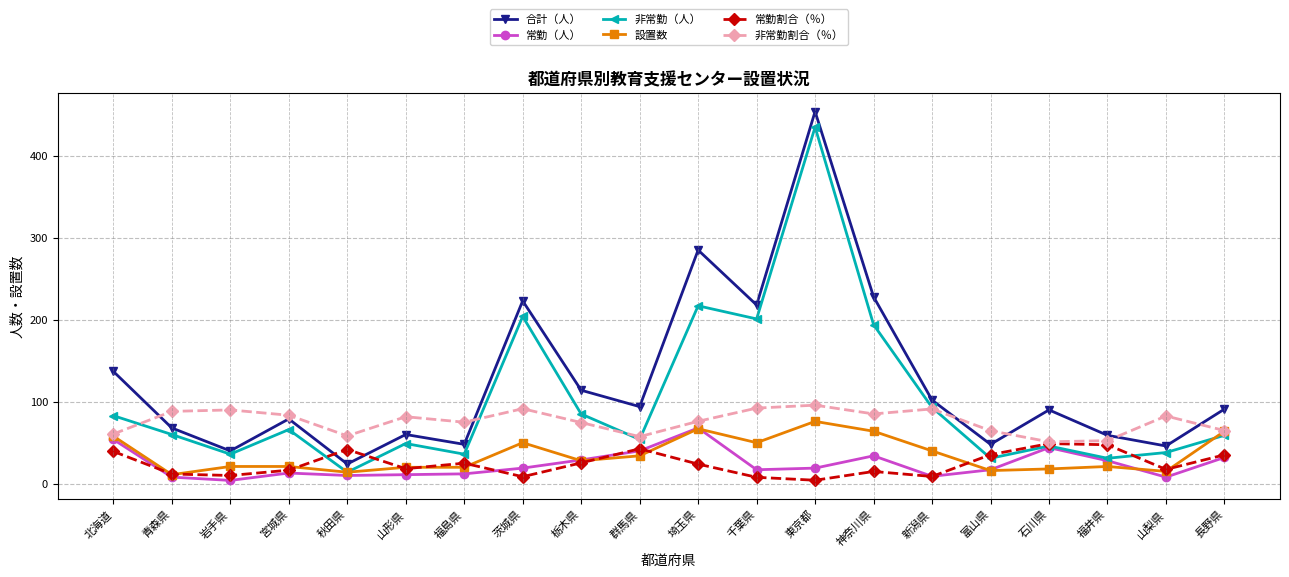

What is the minimum value for 非常勤割合（％）?

51.1